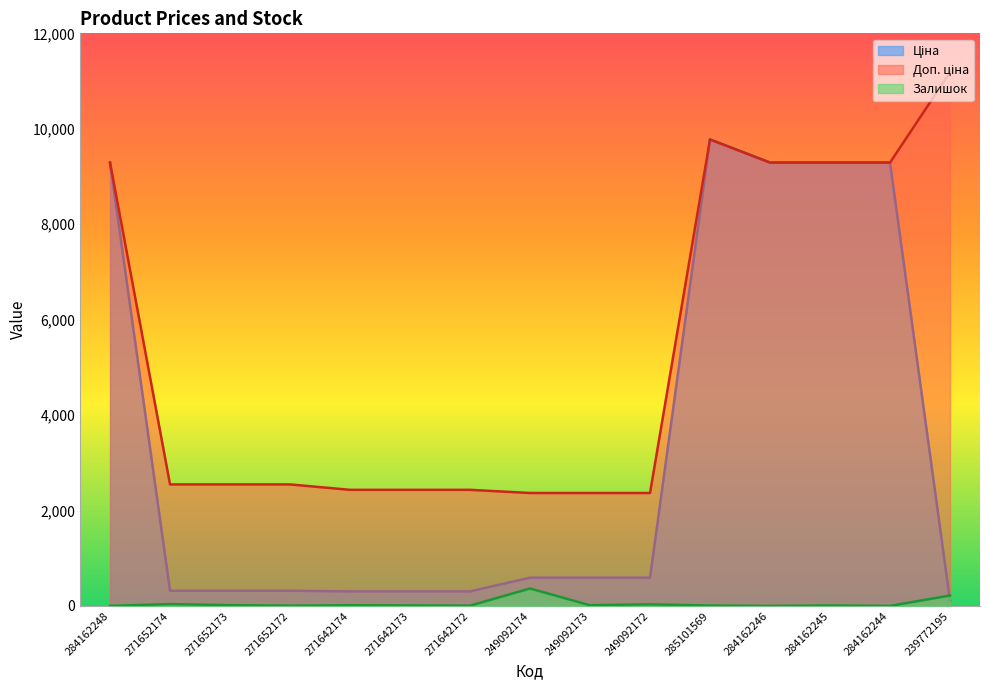

What is the spread (max minus min) of values at 249092174?

2001.5